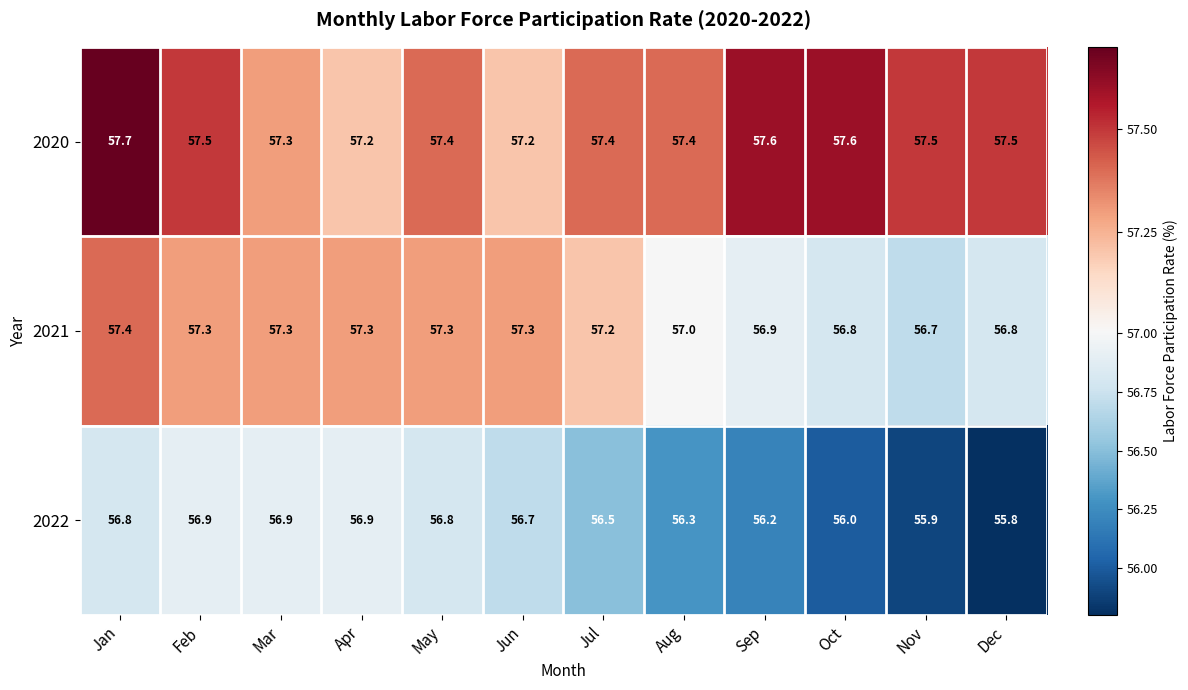

What is the minimum value shown in the chart?

55.8